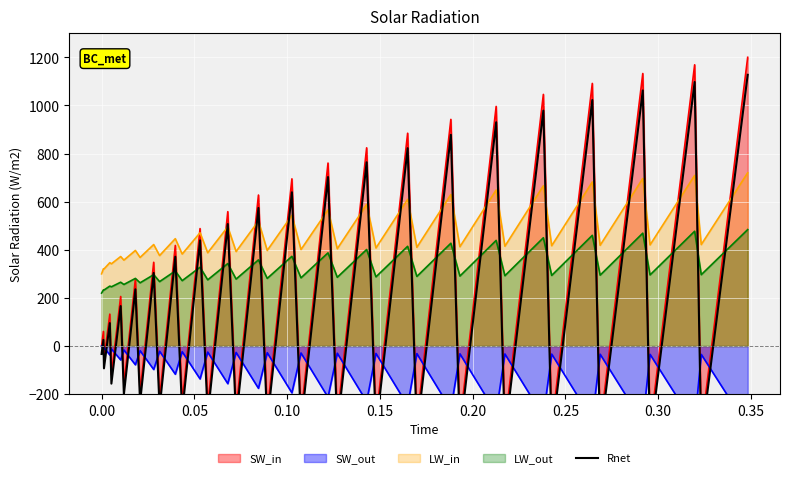

What is the maximum value for LW_out?

484.0